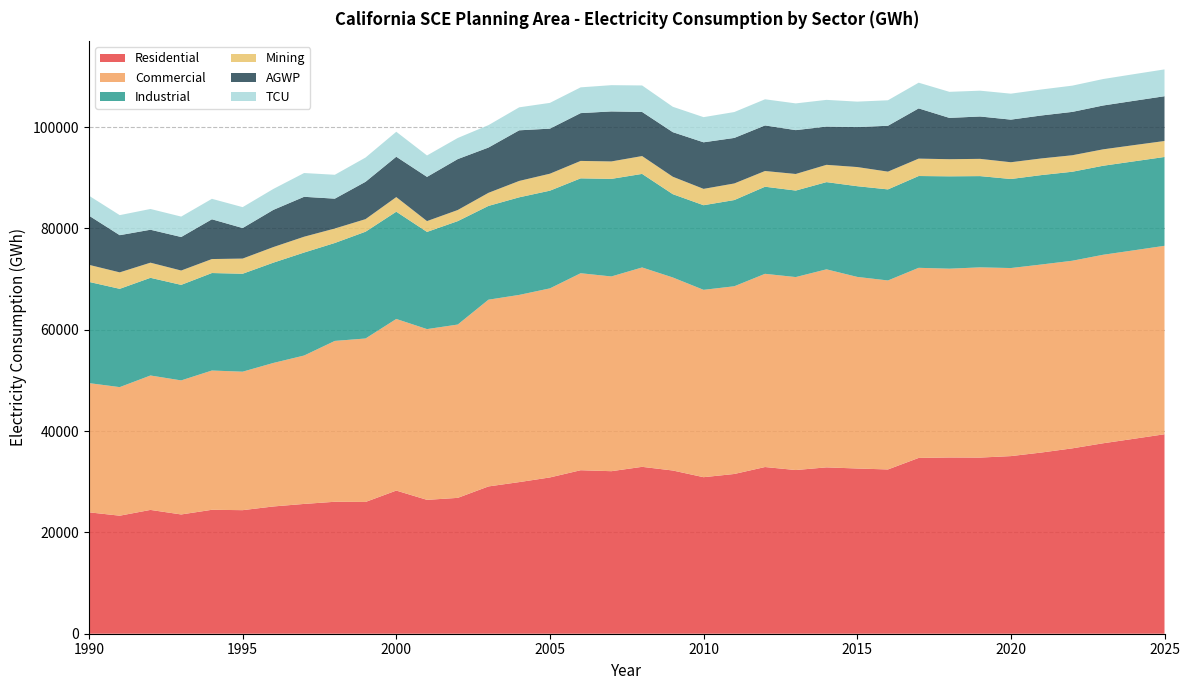

Reading left to right, what are all the values shown in this chart?

Residential: 1990=23960.5	1991=23294.7	1992=24434.4	1993=23538.1	1994=24457.8	1995=24386.1	1996=25115.5	1997=25616.8	1998=26041.6	1999=26005.3	2000=28252.1	2001=26420.3	2002=26812.1	2003=29069.0	2004=29923.6	2005=30844.7	2006=32267.6	2007=32077.5	2008=32935.0	2009=32212.0	2010=30892.8	2011=31527.5	2012=32898.2	2013=32304.7	2014=32832.1	2015=32608.3	2016=32419.5	2017=34696.2	2018=34784.6	2019=34764.1	2020=35055.0	2021=35765.7	2022=36586.1	2023=37585.8	2024=38470.4	2025=39366.3
Commercial: 1990=25501.8	1991=25375.2	1992=26531.2	1993=26456.0	1994=27488.5	1995=27330.4	1996=28325.0	1997=29288.2	1998=31747.2	1999=32262.4	2000=33872.9	2001=33700.5	2002=34207.7	2003=36857.4	2004=36944.6	2005=37313.9	2006=38880.1	2007=38433.0	2008=39351.9	2009=38096.5	2010=36976.9	2011=37048.7	2012=38132.4	2013=38084.4	2014=39084.8	2015=37813.9	2016=37299.4	2017=37519.8	2018=37260.9	2019=37541.7	2020=37116.2	2021=37108.4	2022=37025.7	2023=37201.5	2024=37196.7	2025=37192.4
Industrial: 1990=19975.2	1991=19400.2	1992=19277.0	1993=18856.2	1994=19241.0	1995=19329.5	1996=19794.9	1997=20325.8	1998=19329.0	1999=21075.9	2000=21164.6	2001=19180.2	2002=20410.9	2003=18507.6	2004=19261.6	2005=19283.7	2006=18726.0	2007=19258.4	2008=18463.7	2009=16439.2	2010=16701.2	2011=17014.8	2012=17189.0	2013=17073.0	2014=17211.8	2015=17902.6	2016=17974.3	2017=18117.3	2018=18228.3	2019=18011.1	2020=17572.3	2021=17648.7	2022=17565.3	2023=17570.3	2024=17558.5	2025=17532.6
Mining: 1990=3368.1	1991=3247.3	1992=2987.5	1993=2831.4	1994=2758.7	1995=2994.0	1996=3076.4	1997=3121.5	1998=2856.1	1999=2479.3	2000=2885.1	2001=2136.4	2002=2192.9	2003=2581.3	2004=3232.9	2005=3350.3	2006=3439.5	2007=3442.3	2008=3520.8	2009=3441.1	2010=3226.4	2011=3273.4	2012=3103.9	2013=3273.5	2014=3412.6	2015=3778.8	2016=3505.5	2017=3433.2	2018=3378.9	2019=3402.8	2020=3309.4	2021=3285.4	2022=3253.6	2023=3238.1	2024=3201.1	2025=3152.7
AGWP: 1990=9703.1	1991=7339.4	1992=6500.8	1993=6615.3	1994=7847.7	1995=6024.8	1996=7342.0	1997=7878.9	1998=5891.8	1999=7372.0	2000=7965.3	2001=8726.6	2002=10050.0	2003=8938.5	2004=9990.7	2005=8891.2	2006=9434.6	2007=9870.0	2008=8703.7	2009=8797.0	2010=9188.5	2011=8986.2	2012=8993.1	2013=8654.9	2014=7547.7	2015=7888.6	2016=9052.5	2017=9912.5	2018=8151.5	2019=8361.6	2020=8409.5	2021=8476.2	2022=8557.2	2023=8652.6	2024=8744.2	2025=8835.9
TCU: 1990=3936.5	1991=3954.7	1992=4097.4	1993=4028.8	1994=4037.9	1995=4126.1	1996=4130.9	1997=4692.8	1998=4712.4	1999=4785.8	2000=4927.9	2001=4225.3	2002=4166.3	2003=4421.1	2004=4536.3	2005=5084.7	2006=5085.3	2007=5181.8	2008=5232.5	2009=5010.0	2010=4964.8	2011=5109.4	2012=5159.4	2013=5275.4	2014=5271.7	2015=5024.9	2016=5031.0	2017=5072.3	2018=5144.1	2019=5093.7	2020=5124.5	2021=5132.2	2022=5181.8	2023=5222.5	2024=5261.1	2025=5295.7